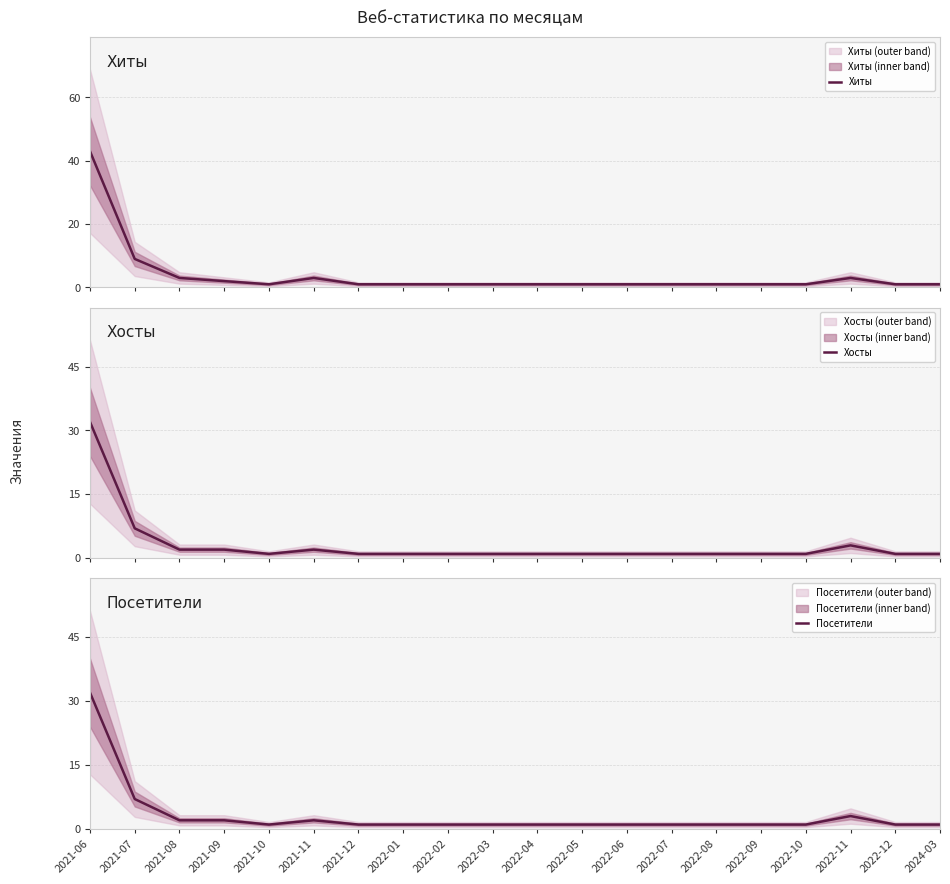

True or false: Хосты and Посетители cross at least once.

False